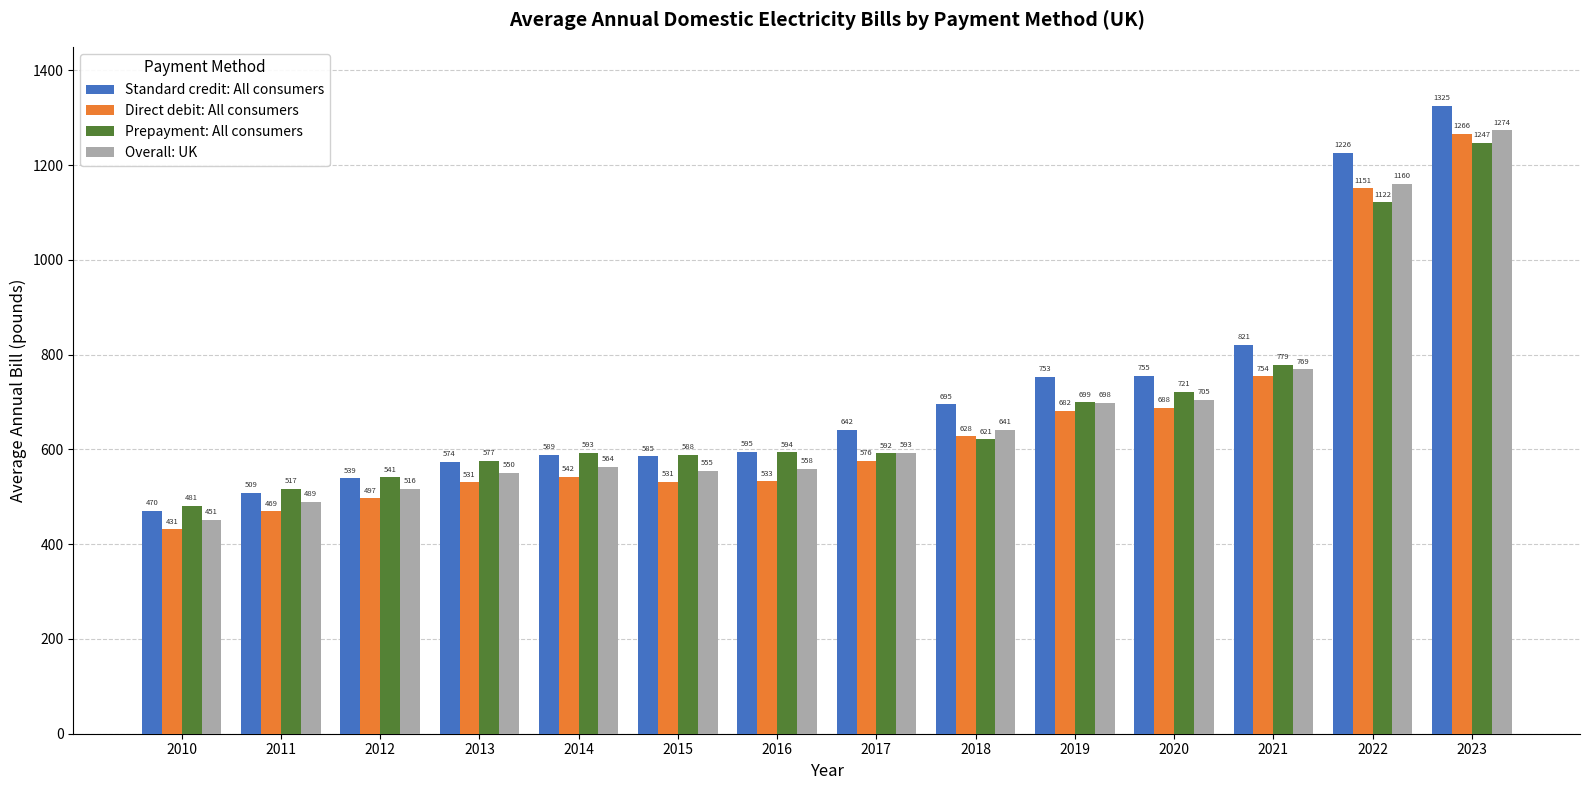

How many bars are there in total?

56